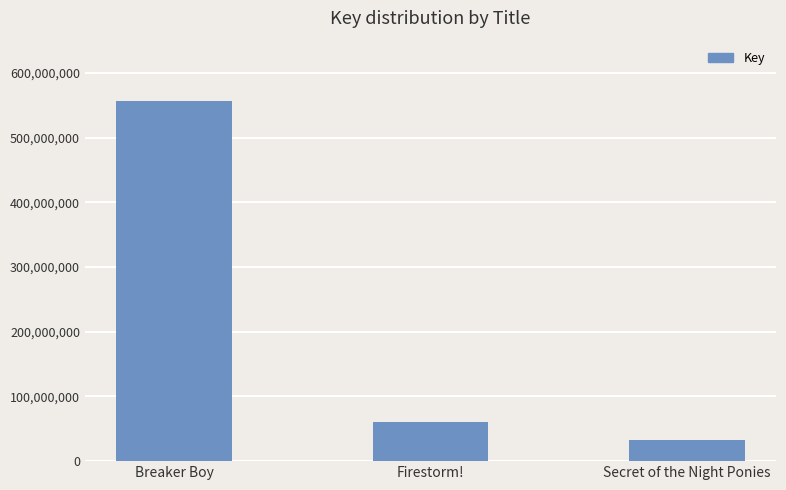

Rank the categories by value from highest to lowest.

Breaker Boy, Firestorm!, Secret of the Night Ponies